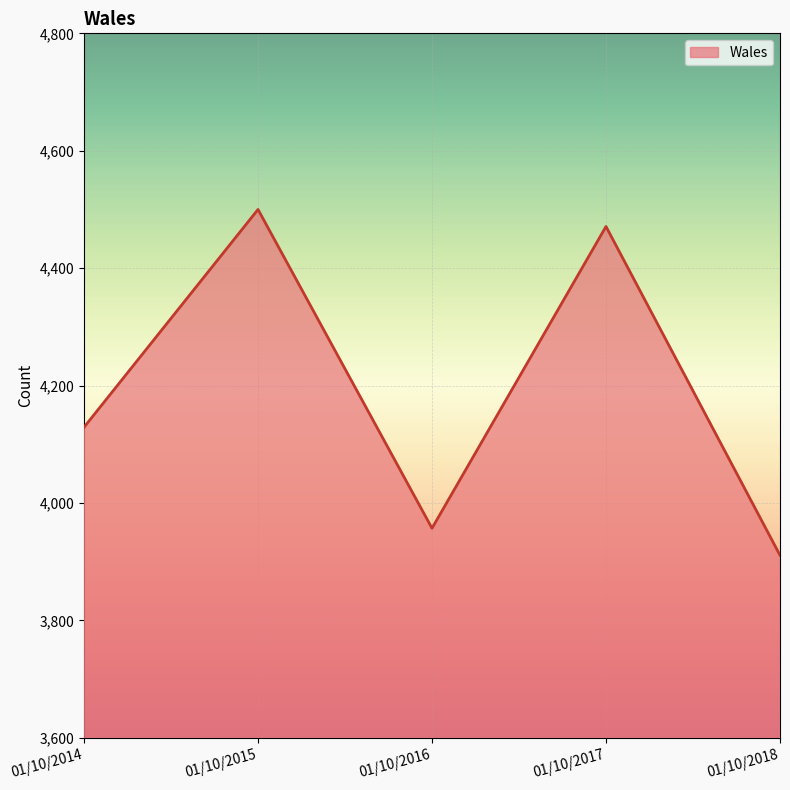

What is the sum of all values?

20968